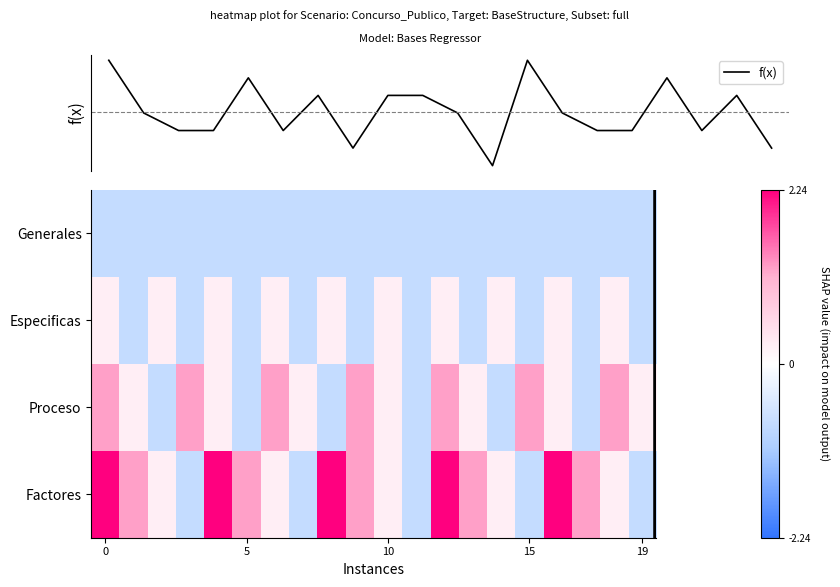

List the series in order of their overall mean, highest first.

Factores, Proceso, f(x), Especificas, Generales